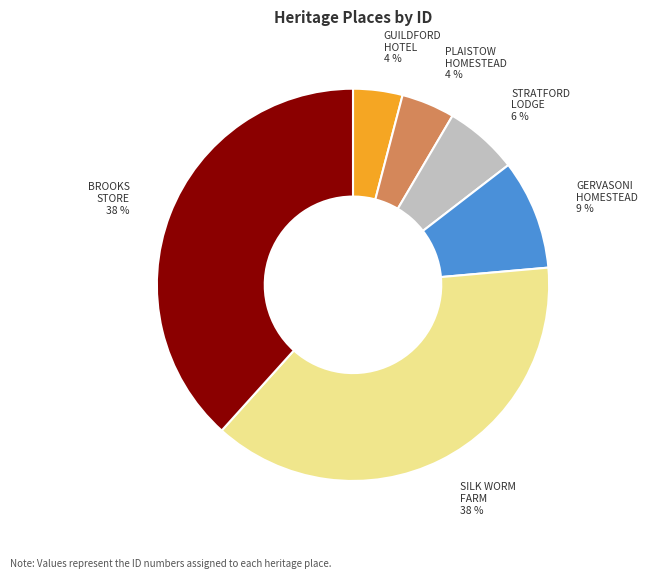

To the nearest percent, what is the difference between the largest and smallest slice percentages?

34%